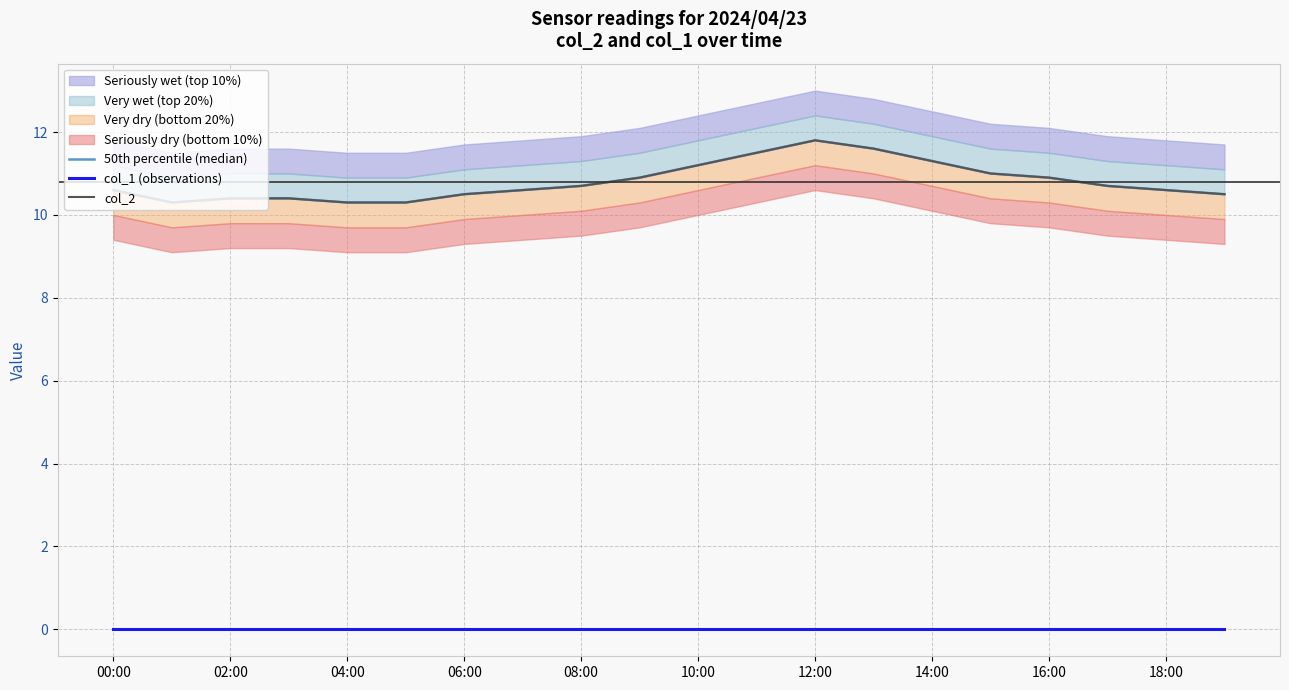

What is the label of the 15th point from the left?

14:00